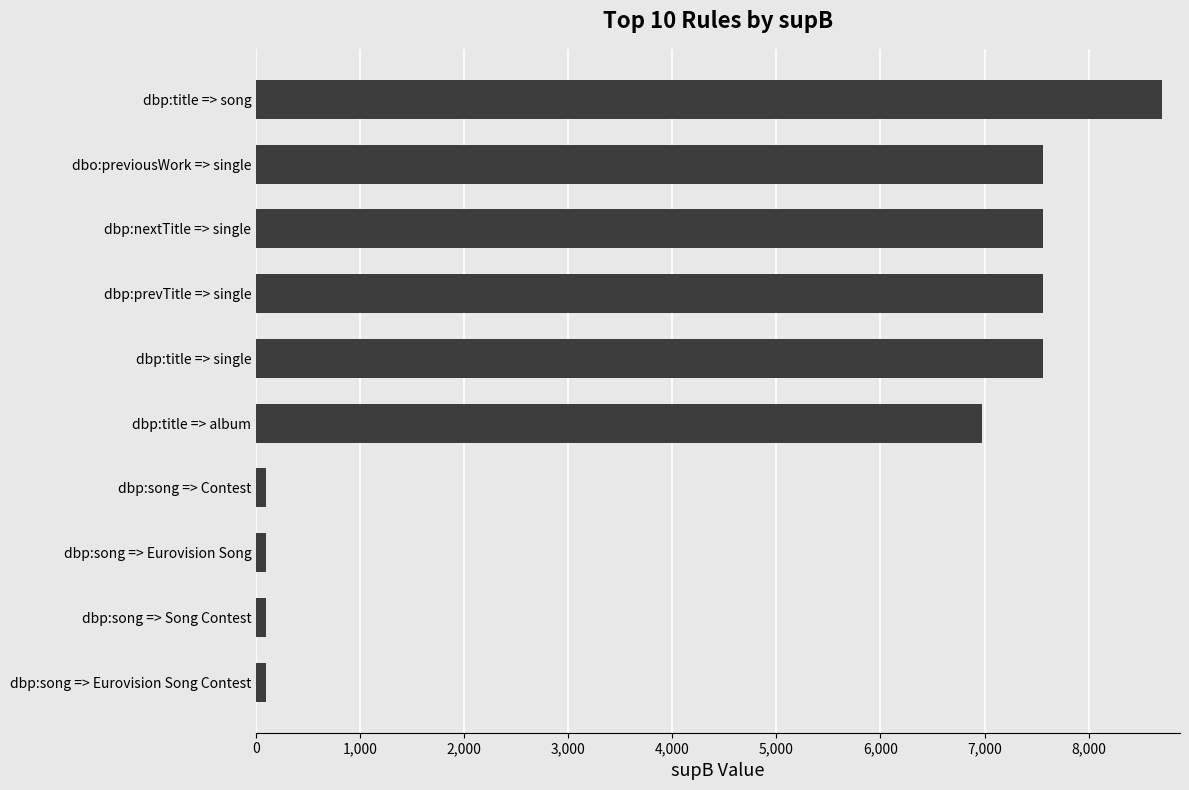

What is the difference between the maximum and minimum values?

8614